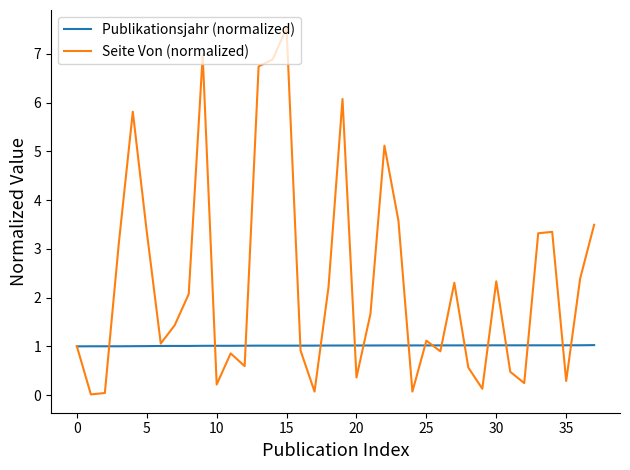

At how many categories does at least one series exceed 2?

18